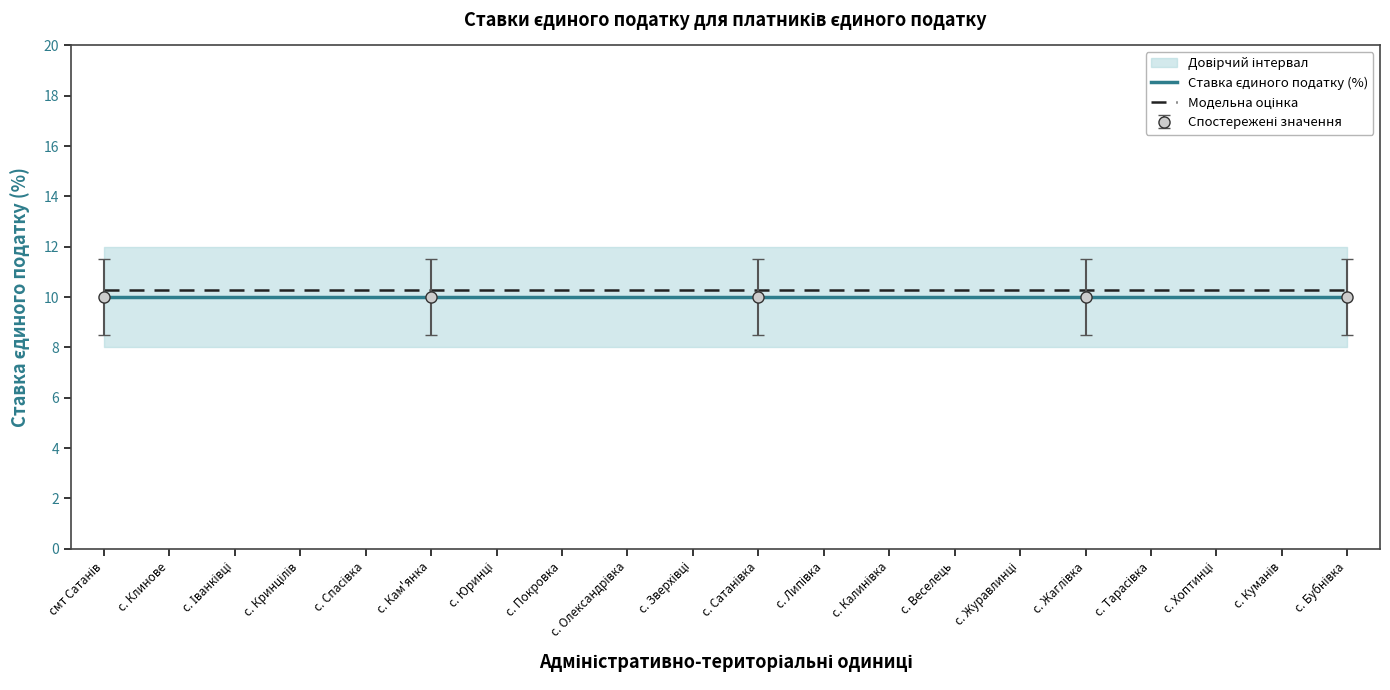

At how many categories does at least one series exceed 10?

20